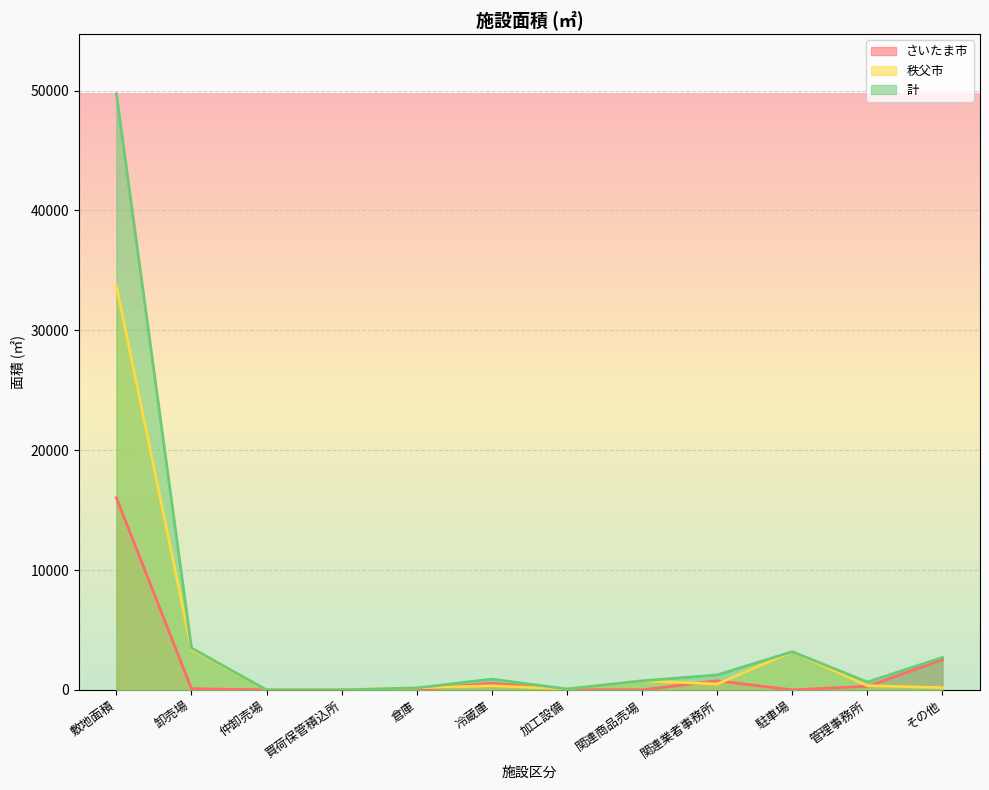

True or false: さいたま市 has more than 1 points higher than both neighbors.

True